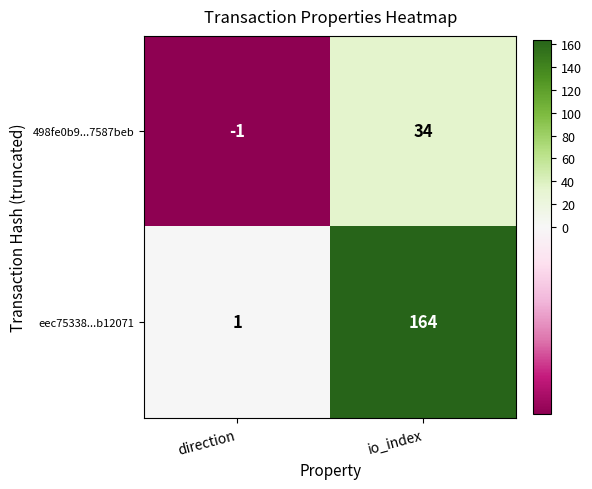

Which series changed the most between direction and io_index?

eec75338...b12071